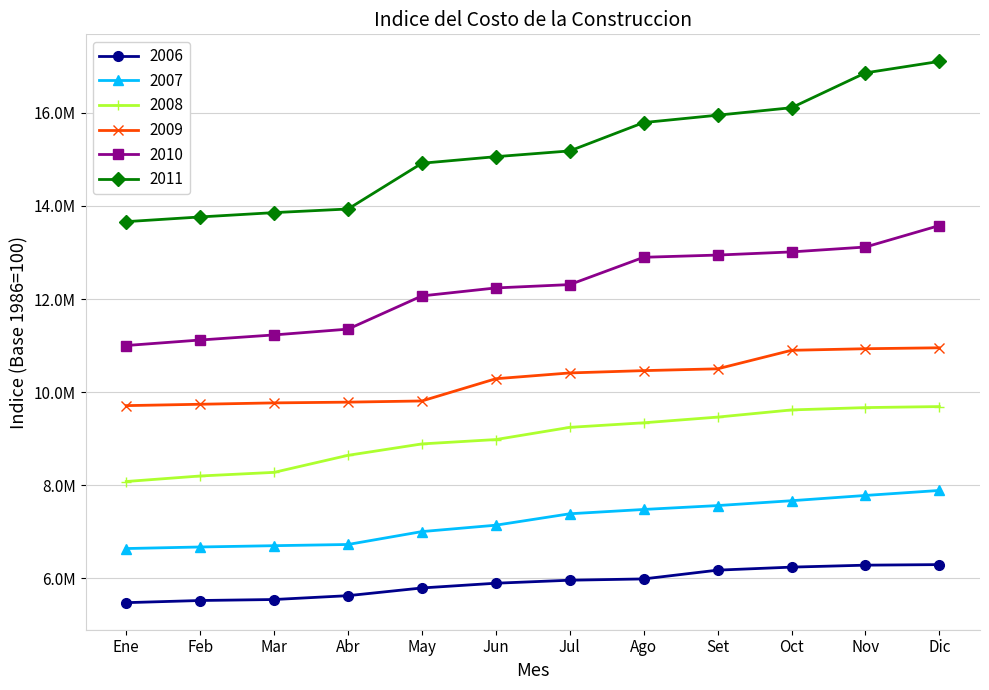

True or false: 2009 and 2010 cross at least once.

False